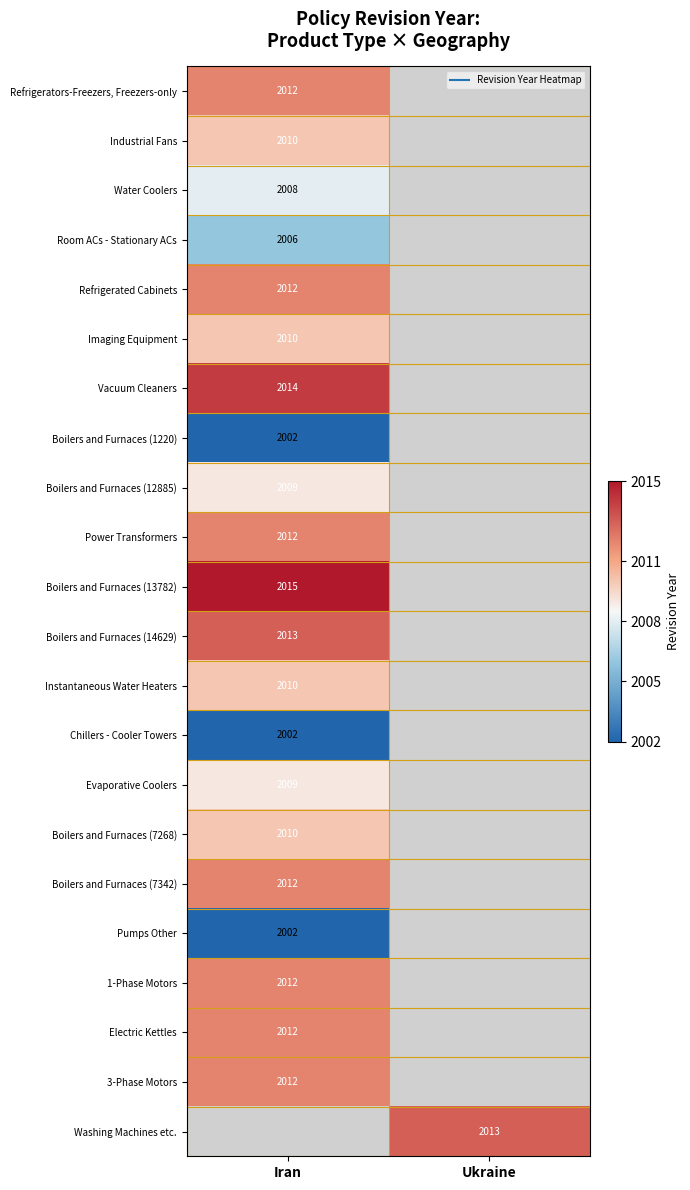

At which category is the sum across all series the highest?

Iran